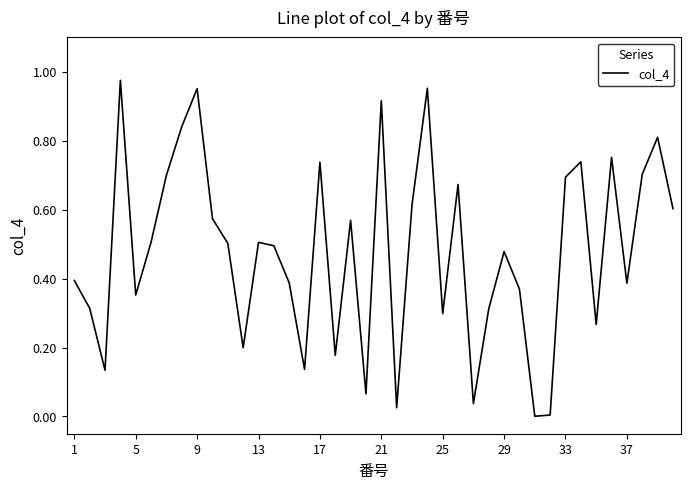

How many lines are shown in the chart?

1